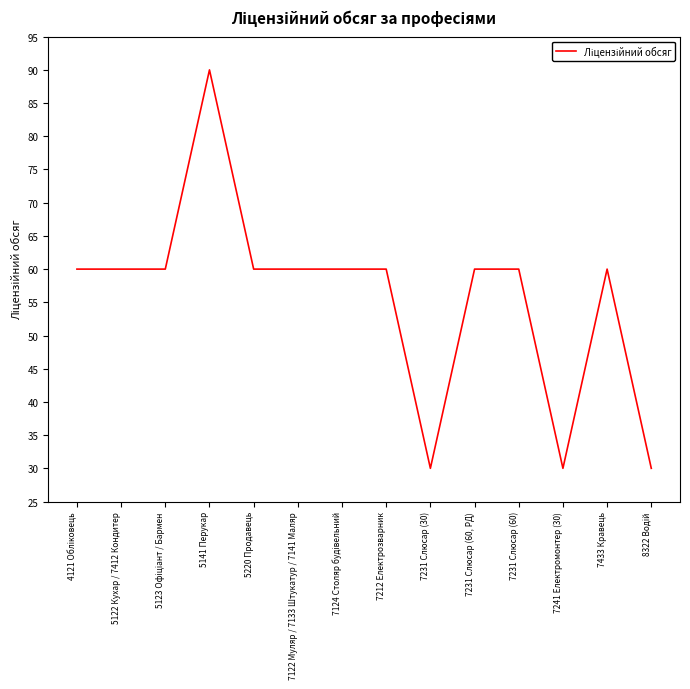

Read the value at 7122 Муляр / 7133 Штукатур / 7141 Маляр.

60